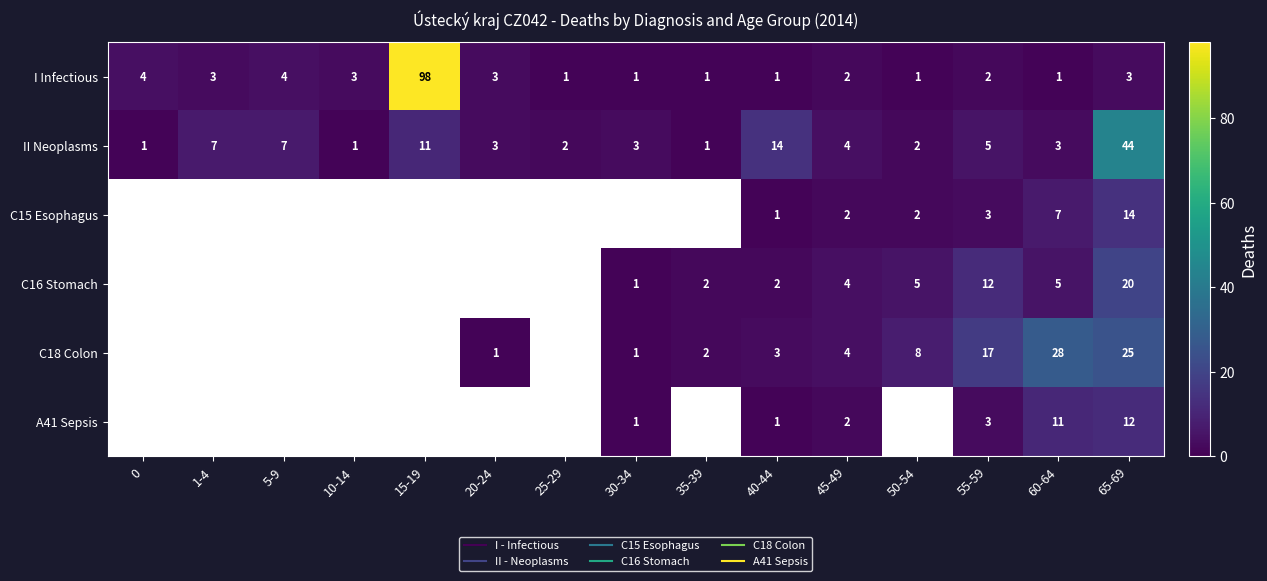

At which label is II Neoplasms closest to 22?

40-44